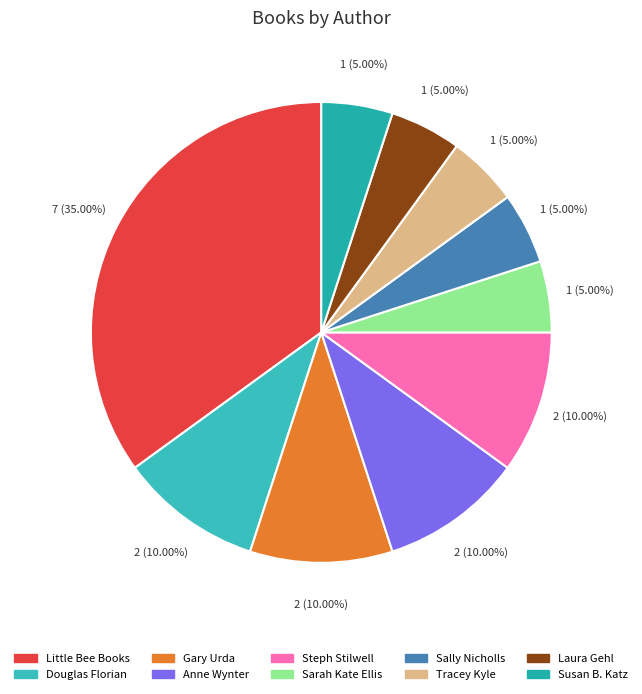

How many segments does this pie chart have?

10